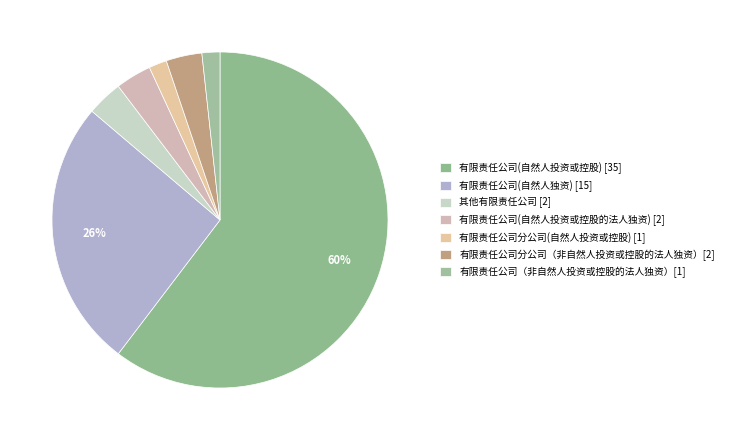

How many slices are in this pie chart?

7